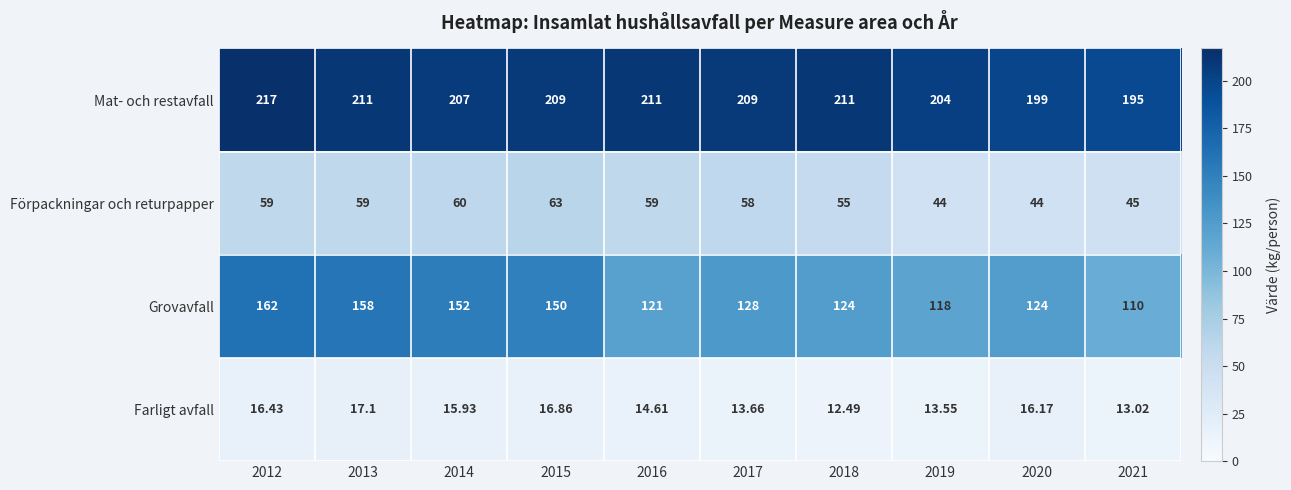

How many values in the Farligt avfall series exceed 15?

5